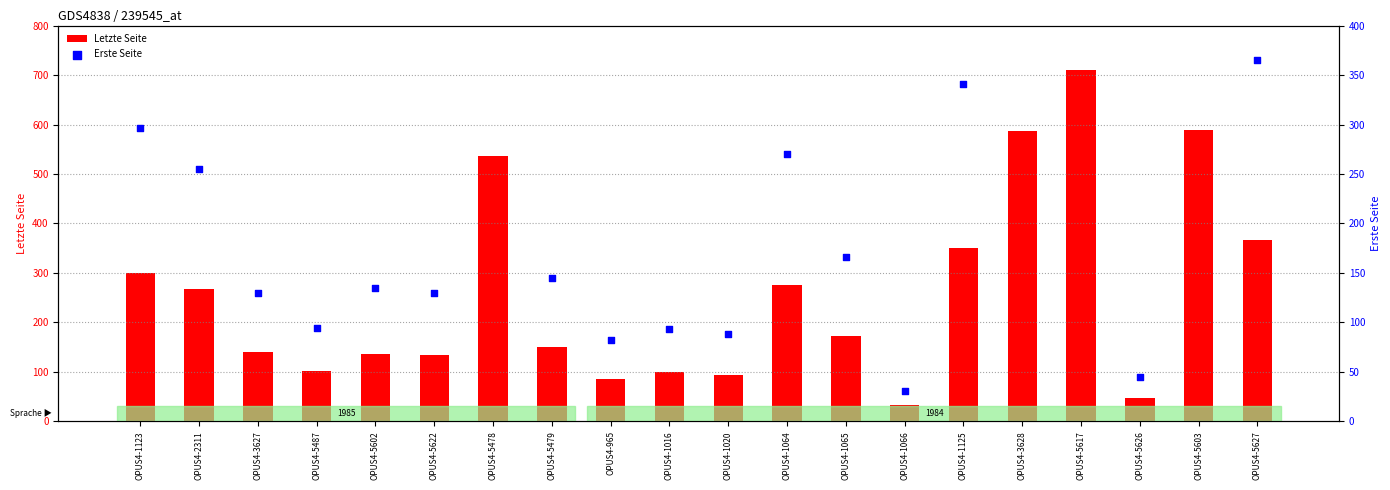

Which series contains the highest Y value?

Letzte Seite